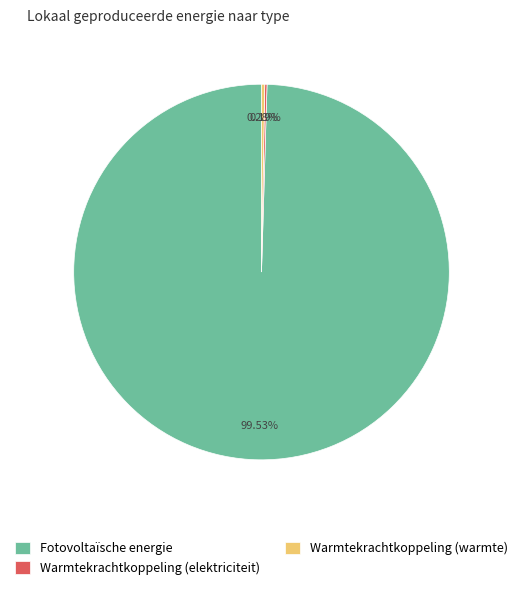

Which slice represents more than half of the pie?

Fotovoltaïsche energie